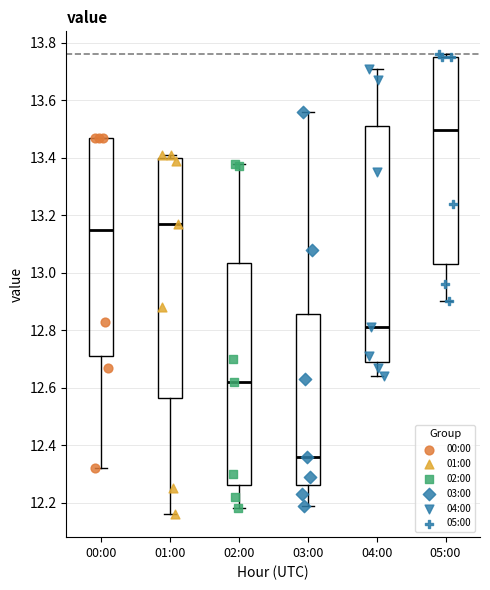

Reading left to right, transcribe this box plot: for each box, give where its median line is, the range the box spans, and where its two whiskers end, as read against the y-axis. The values are not printed on the chart, so give them approximately, as read against the axis.

00:00: median 13.16, box 12.72 to 13.48, whiskers 12.32 to 13.48
01:00: median 13.18, box 12.56 to 13.40, whiskers 12.16 to 13.42
02:00: median 12.62, box 12.26 to 13.04, whiskers 12.18 to 13.38
03:00: median 12.36, box 12.26 to 12.86, whiskers 12.20 to 13.56
04:00: median 12.82, box 12.70 to 13.52, whiskers 12.64 to 13.72
05:00: median 13.50, box 13.04 to 13.76, whiskers 12.90 to 13.76 (just above the box's upper edge)